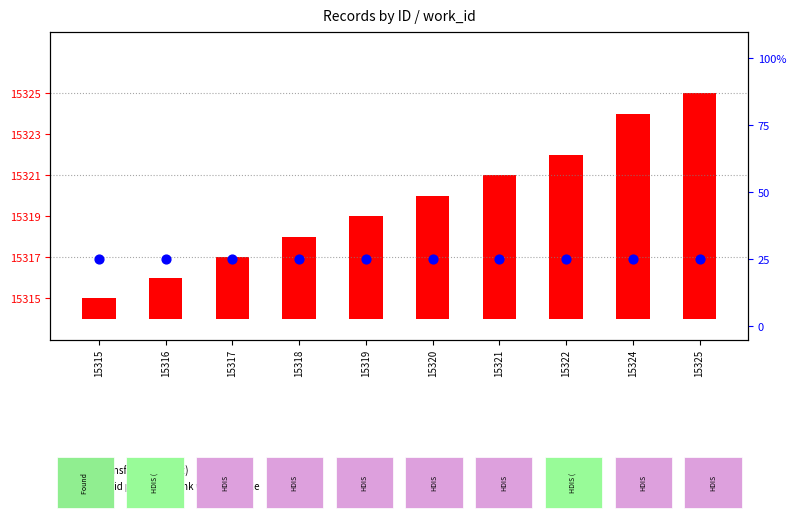

At which category is the sum across all series the highest?

15325